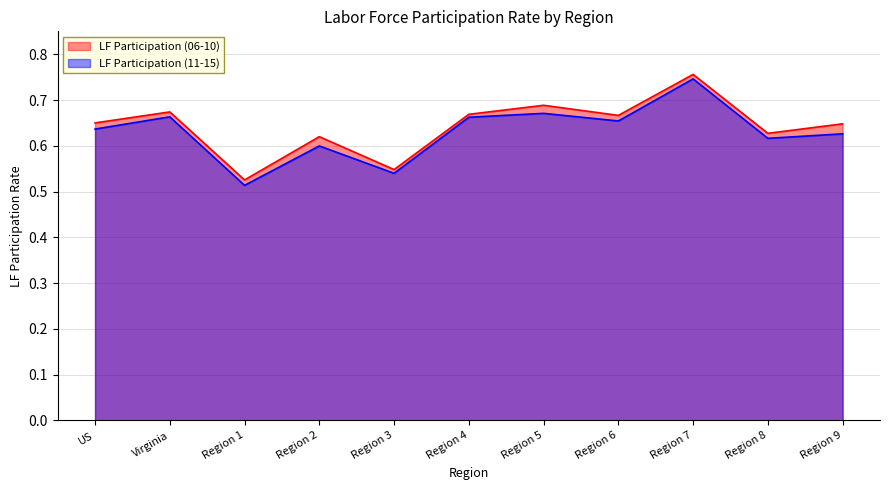

True or false: LF Participation (06-10) and LF Participation (11-15) intersect in this chart.

False